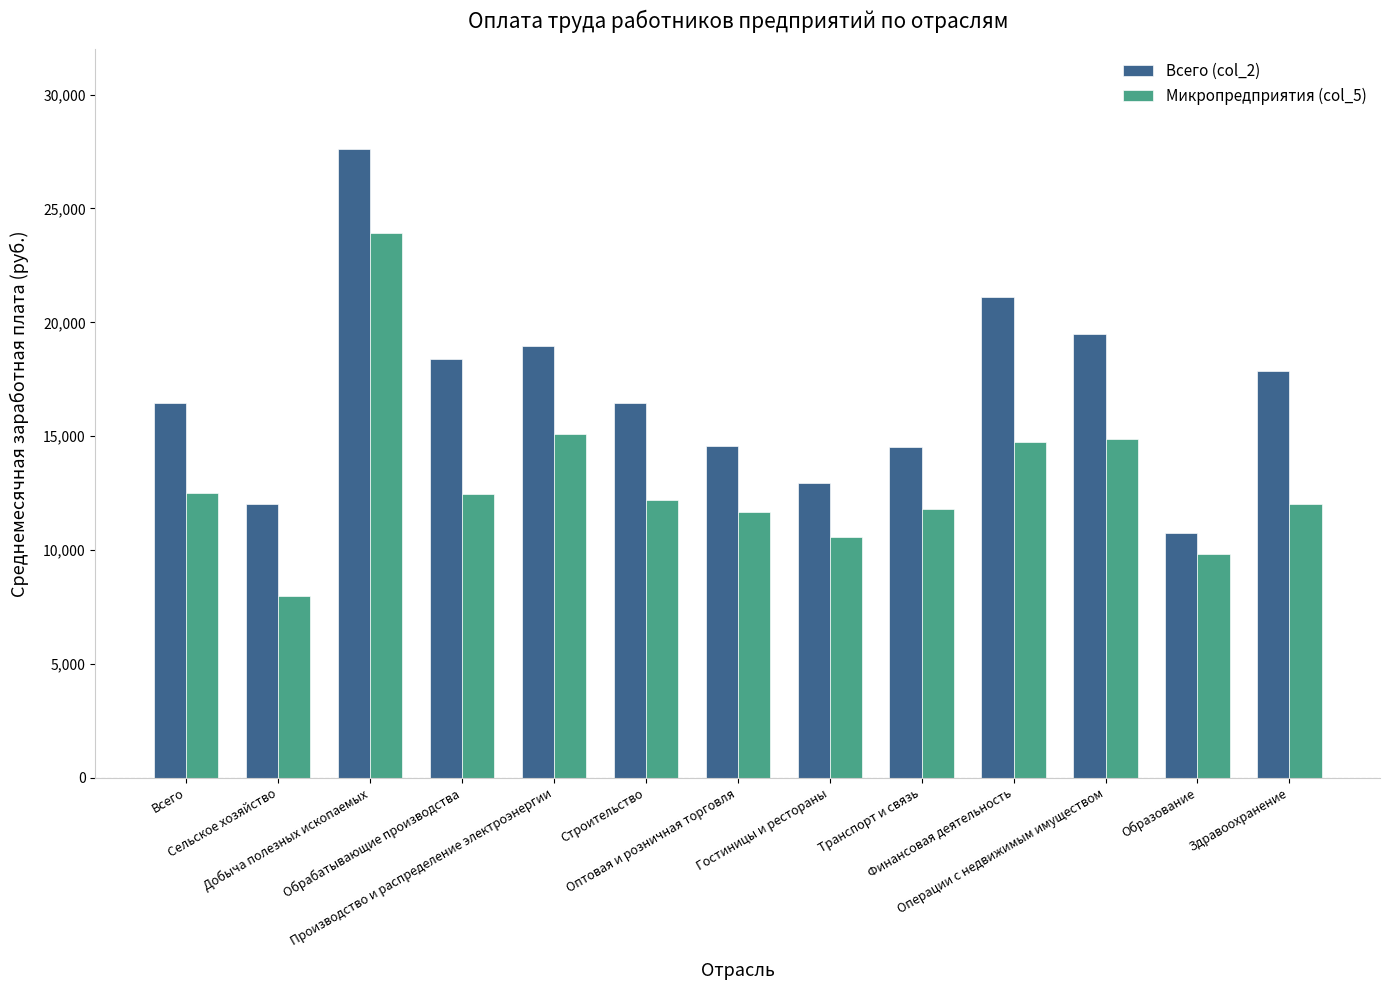

What is the minimum value shown in the chart?

7983.9